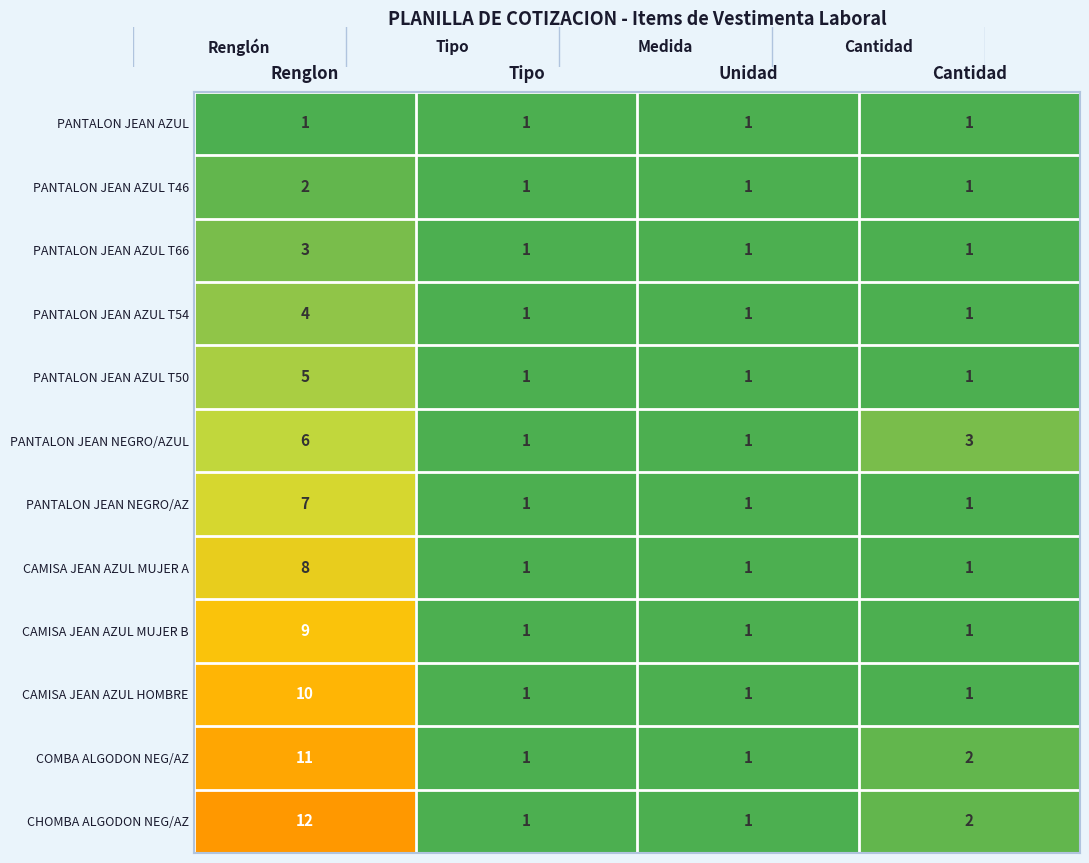

Count the number of categories in the chart.

4